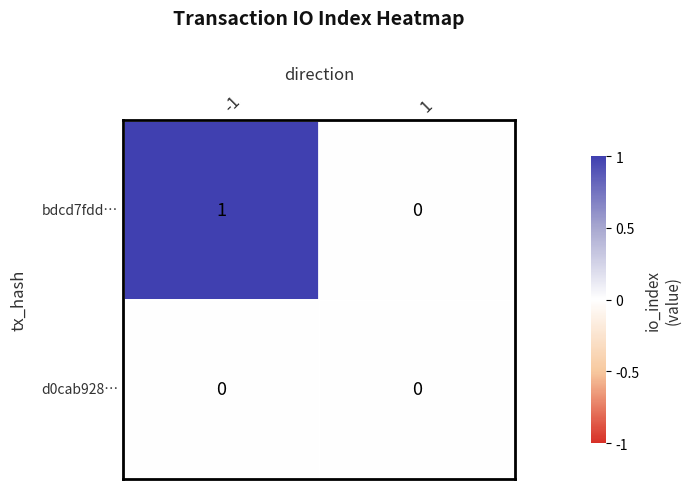

Rank the series by their maximum value, from lowest to highest.

d0cab928…, bdcd7fdd…